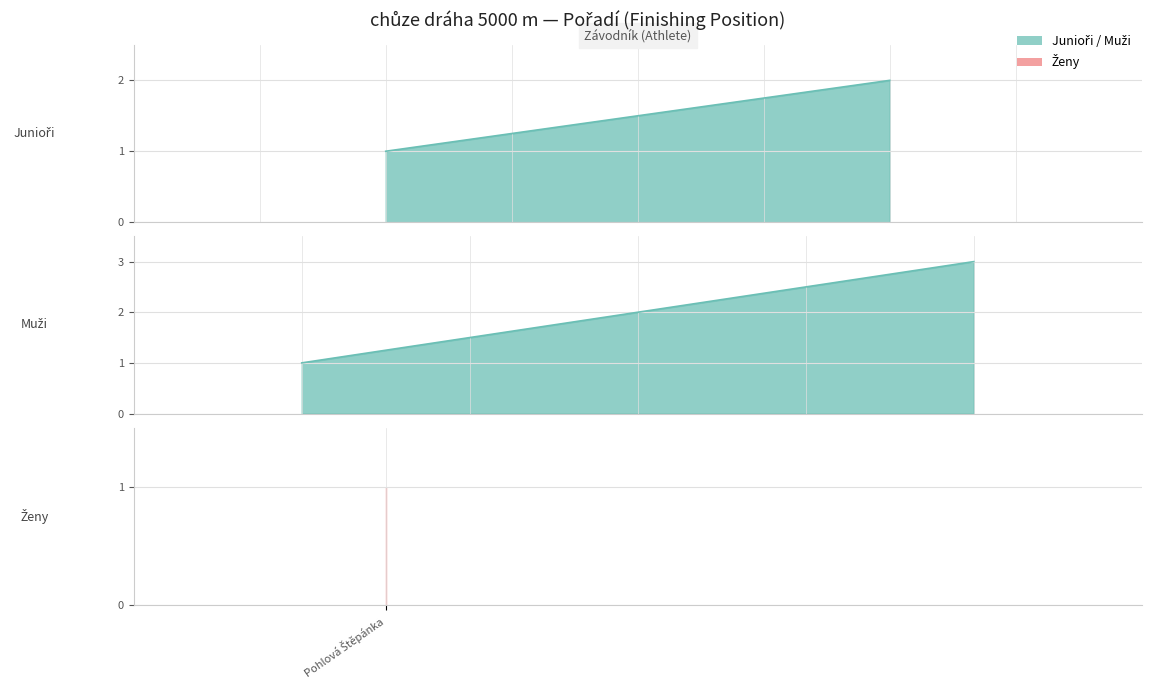

Reading right to left, list all the values displayed in this chart.

5=1	4=3	3=2	2=1	1=2	0=1